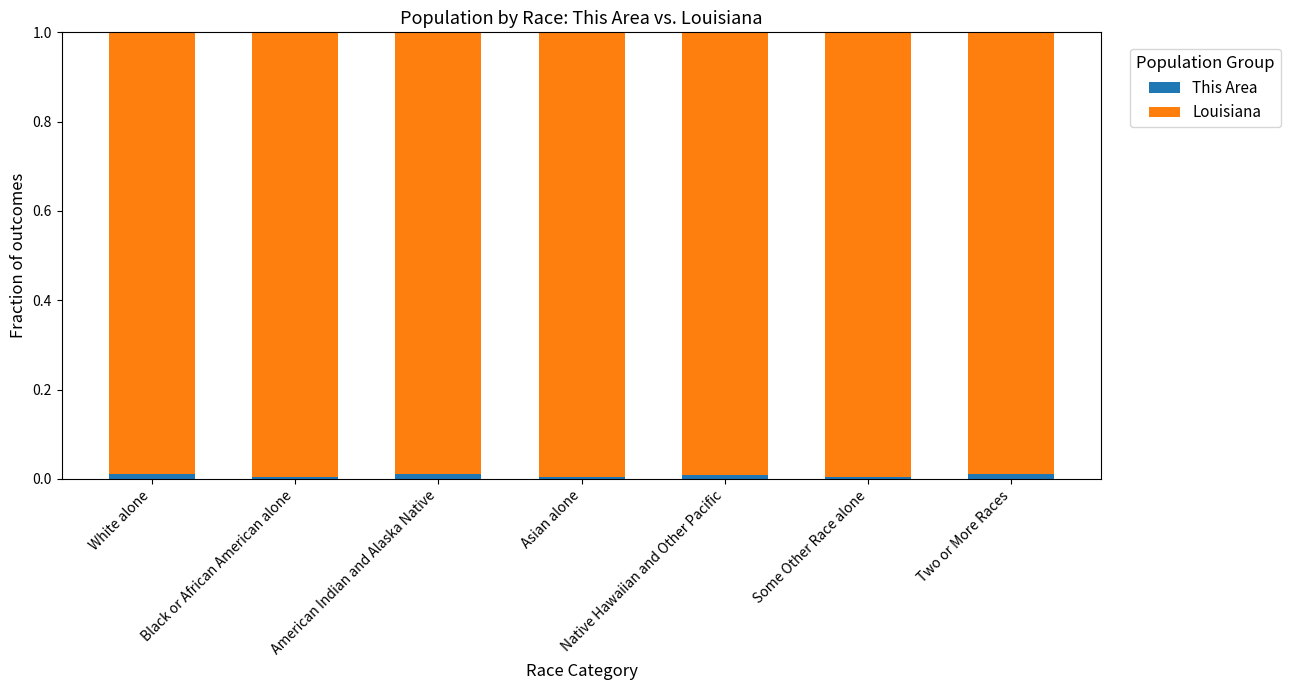

Is it true that This Area equals 0.0 at Some Other Race alone?

True